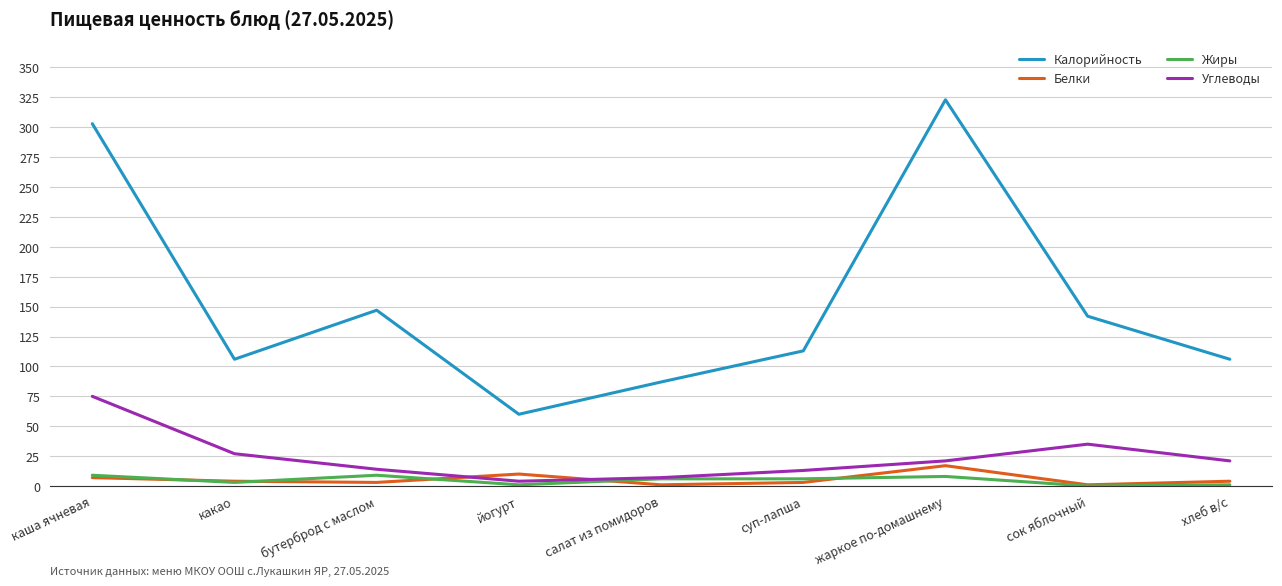

True or false: Калорийность and Жиры intersect in this chart.

False